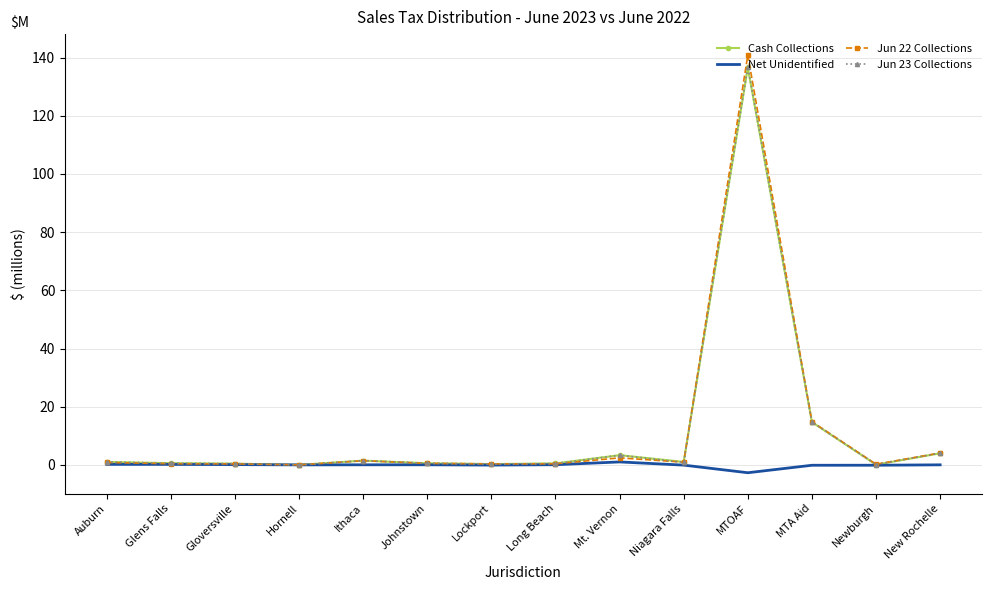

At which label is Jun 22 Collections closest to 70?

MTA Aid